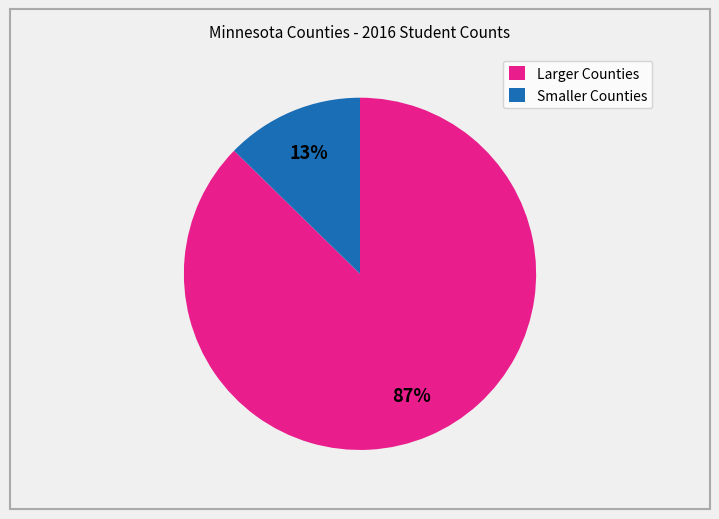

To the nearest percent, what percentage of the pie is Smaller Counties?

13%